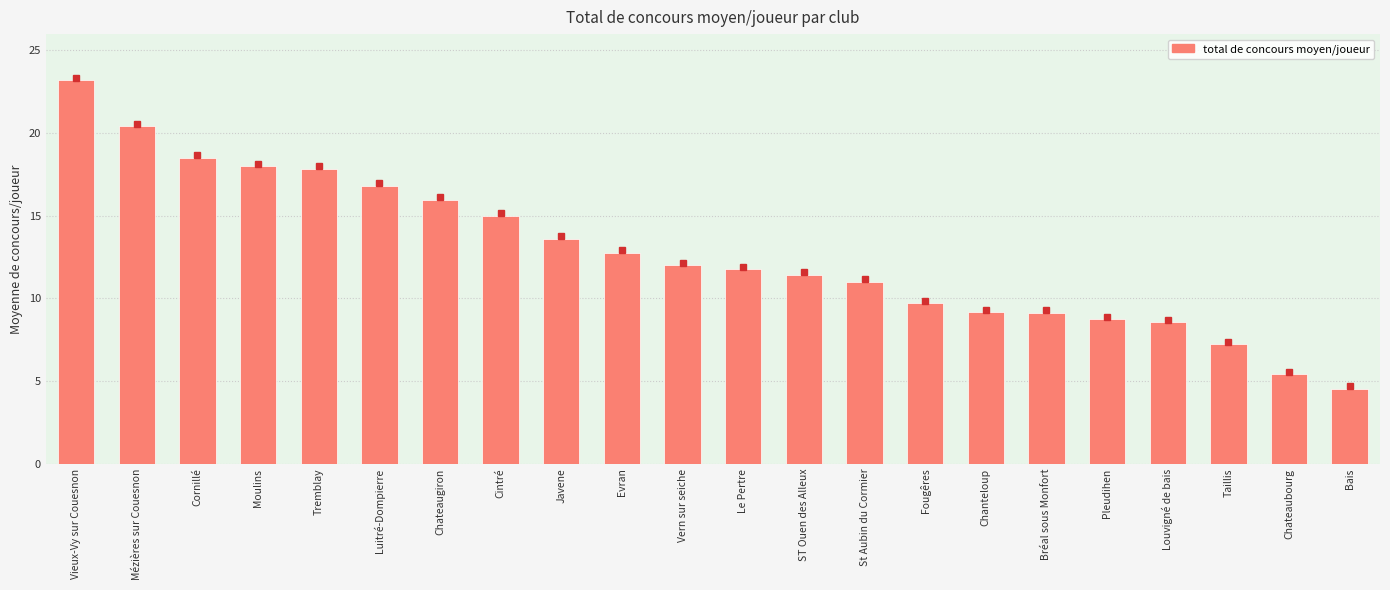

What is the sum of all values?

280.7